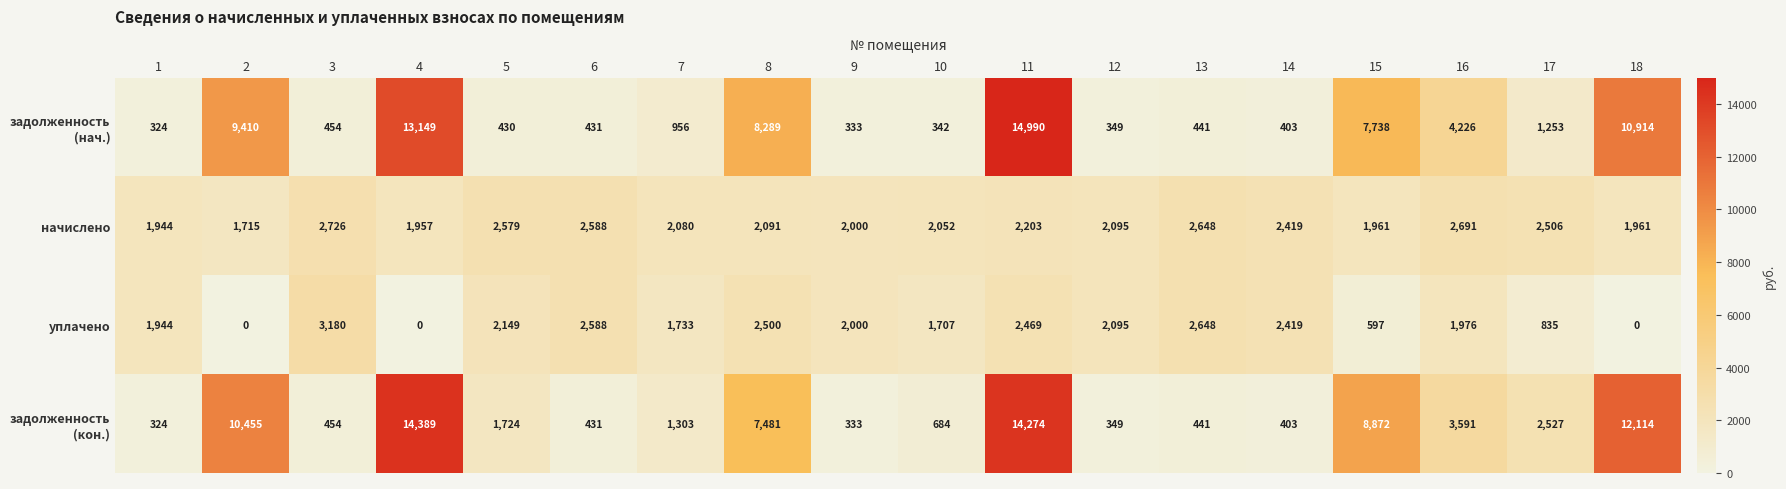

Read the начислено value at 9, to the nearest 50.

2000